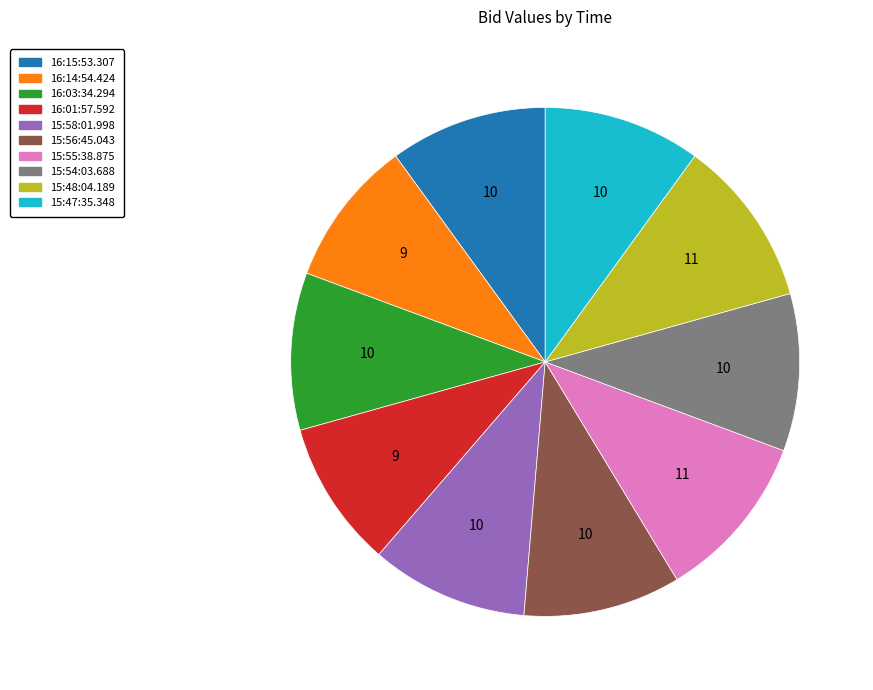

Do 16:03:34.294 and 16:14:54.424 together represent more than half of the pie?

No